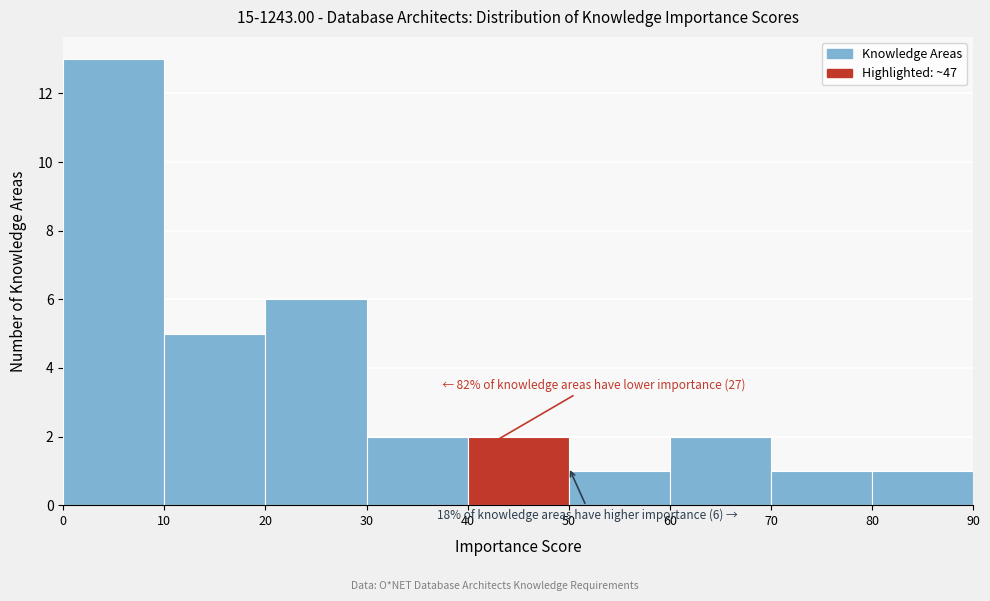

Which range on the x-axis has the tallest bar?

0 to 10